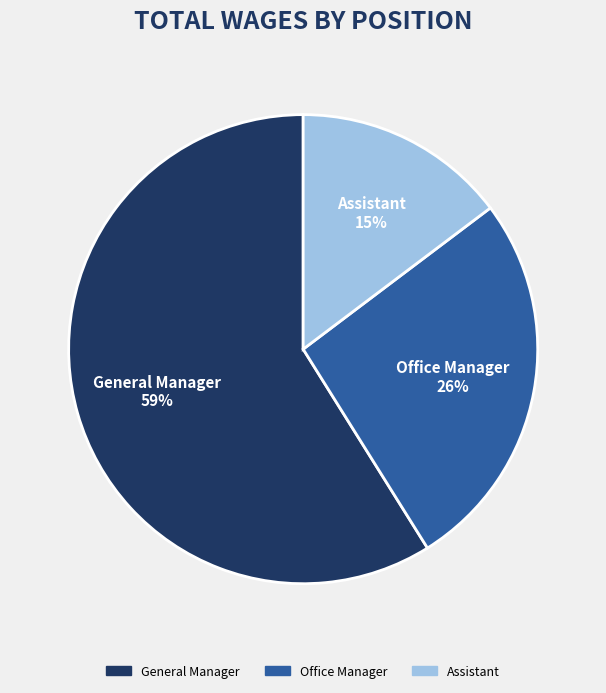

How many segments does this pie chart have?

3